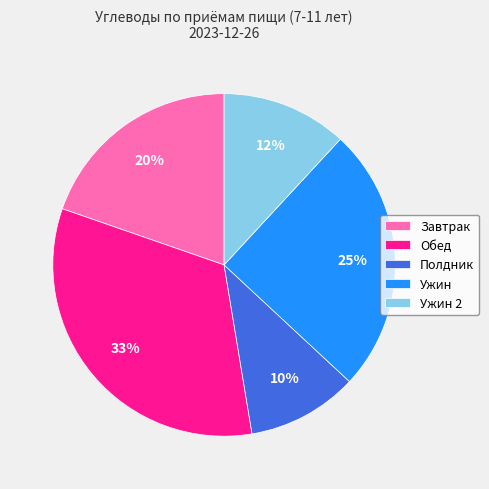

Which slice is the smallest?

Полдник